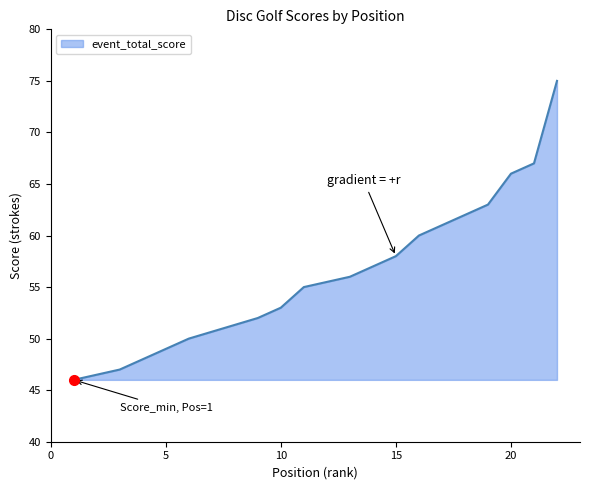

How many distinct data groups are displayed?

1